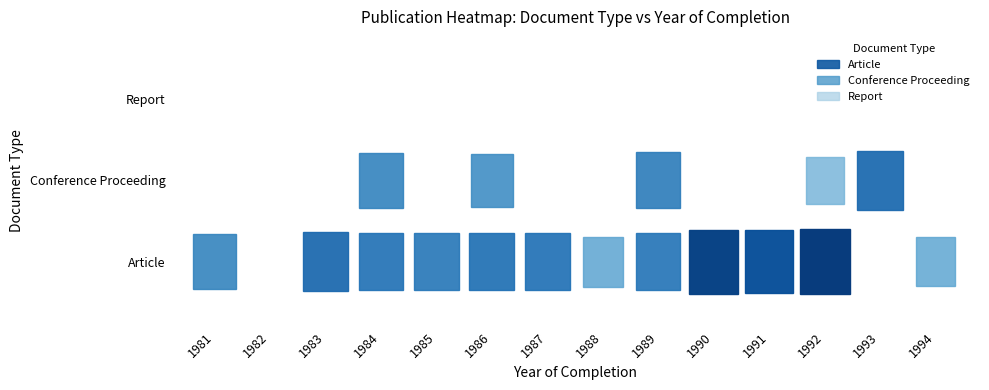

Rank the series at 1984 from highest to lowest value.

Article, Conference Proceeding, Report